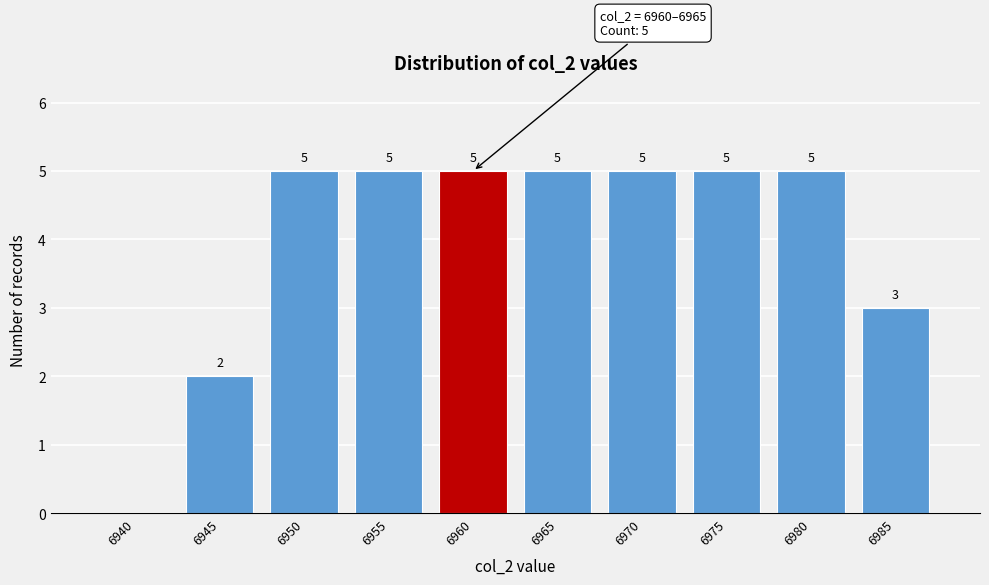

Reading left to right, transcribe all the data shown in this chart.

6940=0	6945=2	6950=5	6955=5	6960=5	6965=5	6970=5	6975=5	6980=5	6985=3